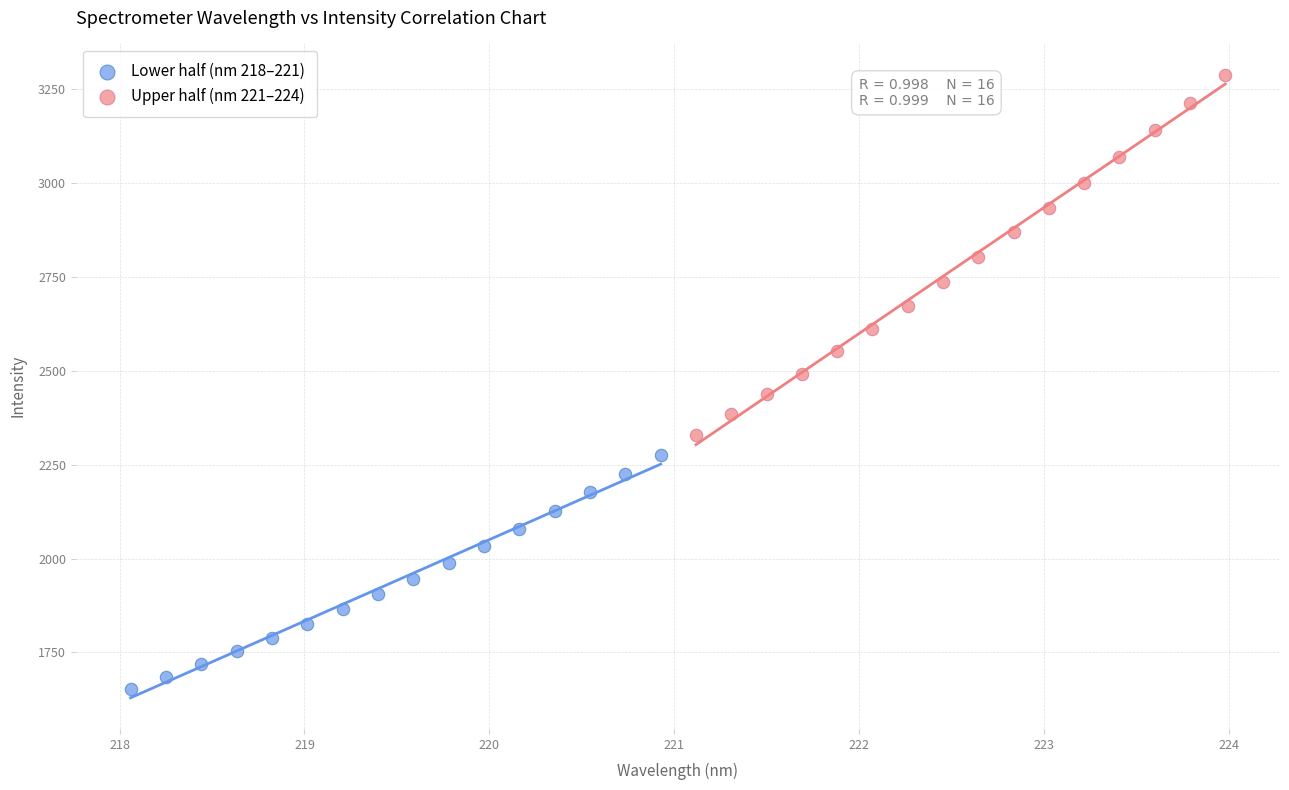

Which series reaches the maximum Y coordinate?

Upper half (nm 221–224)